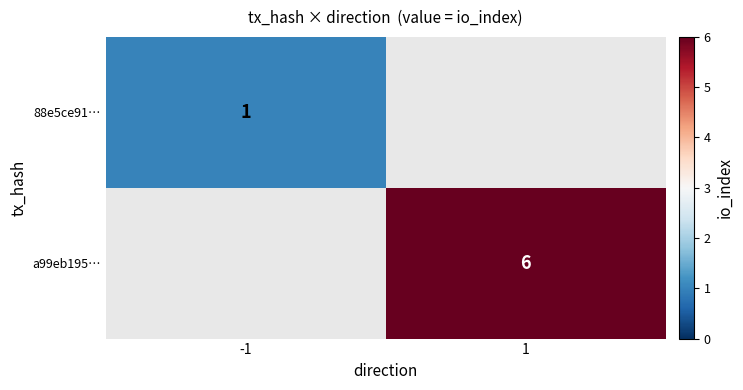

The value of 88e5ce91… at -1 is 1. True or false?

True